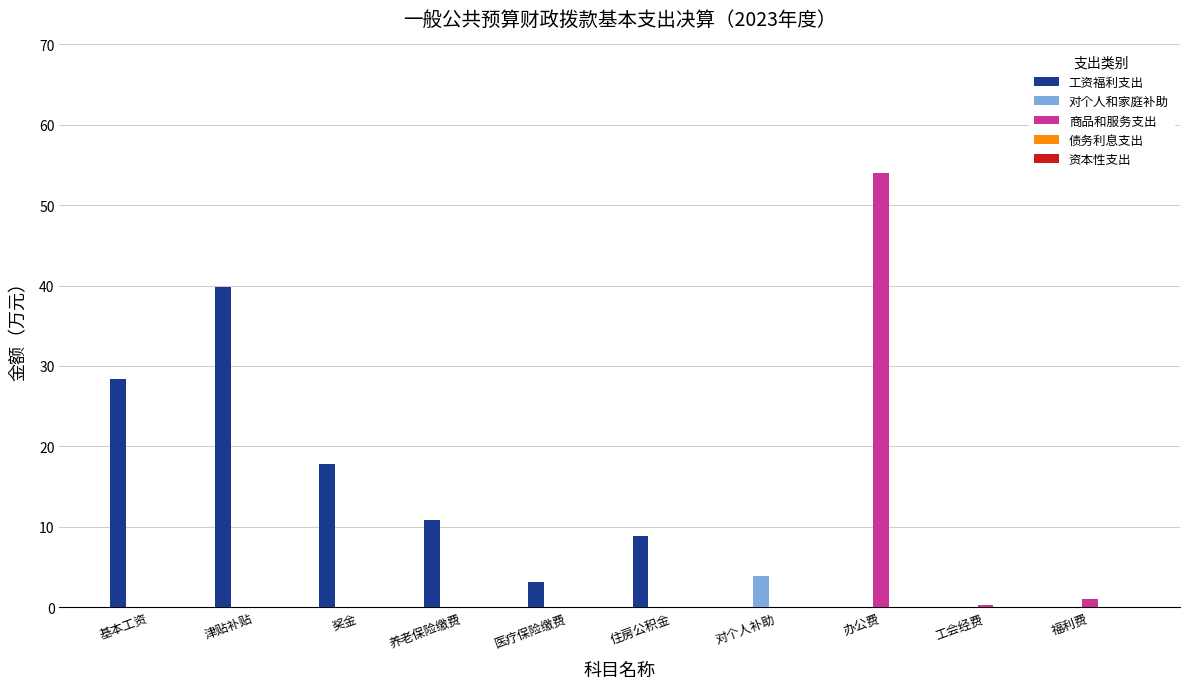

The value of 工资福利支出 at 住房公积金 is 15.3. True or false?

False